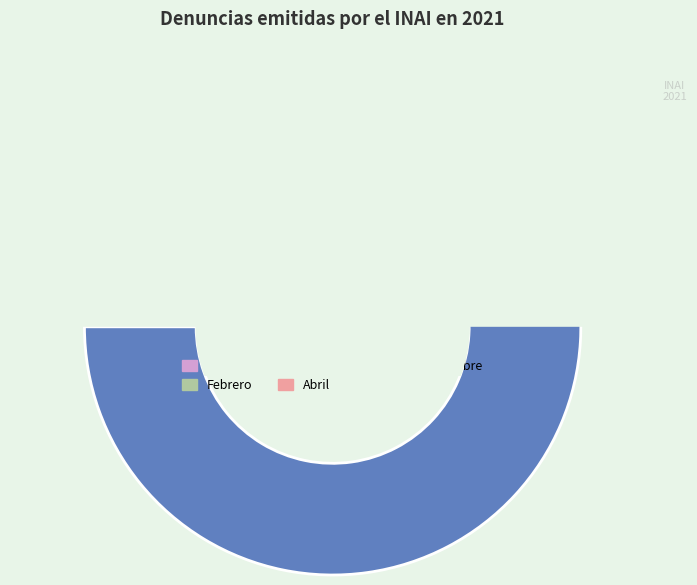

To the nearest percent, what portion does Mayo represent?

6%